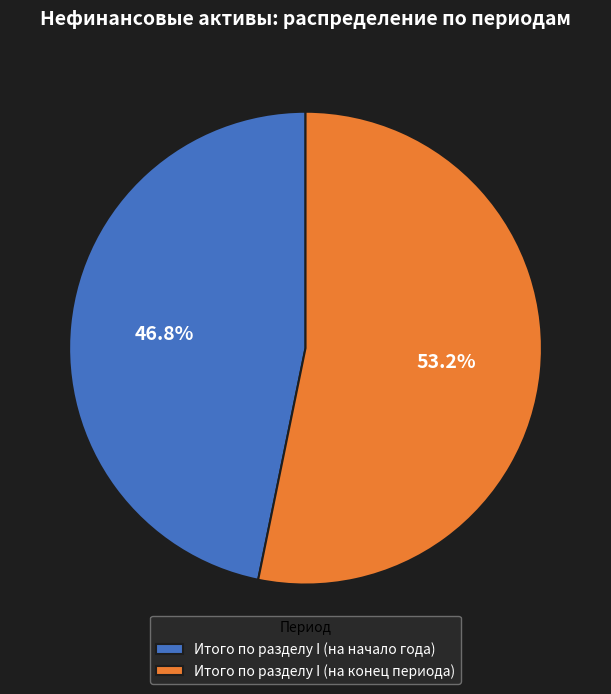

Is the sum of Итого по разделу I (на начало года) and Итого по разделу I (на конец периода) greater than half?

Yes